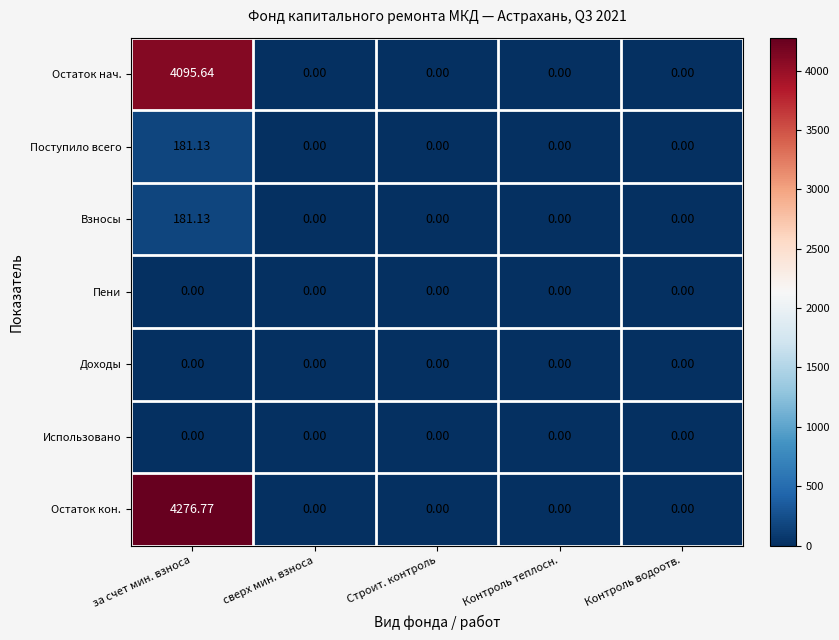

Which series has the largest range (max minus min)?

Остаток кон.